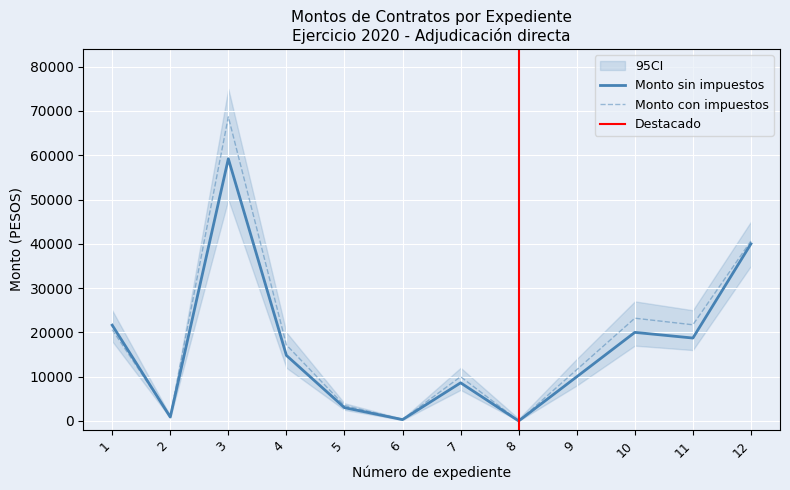

At how many categories does at least one series exceed 30872?

2